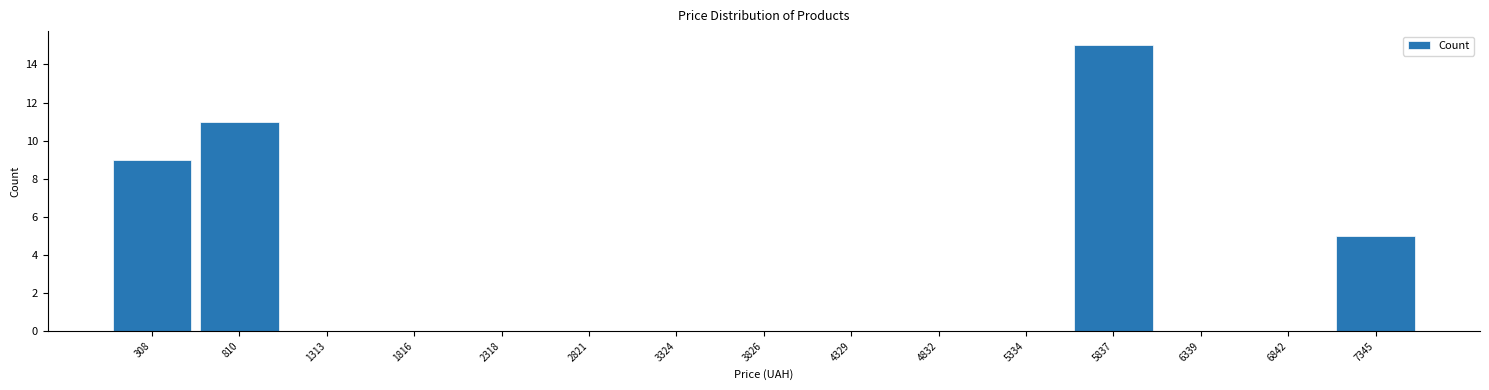

Over which range of the x-axis is the bar tallest?

5600 to 6100